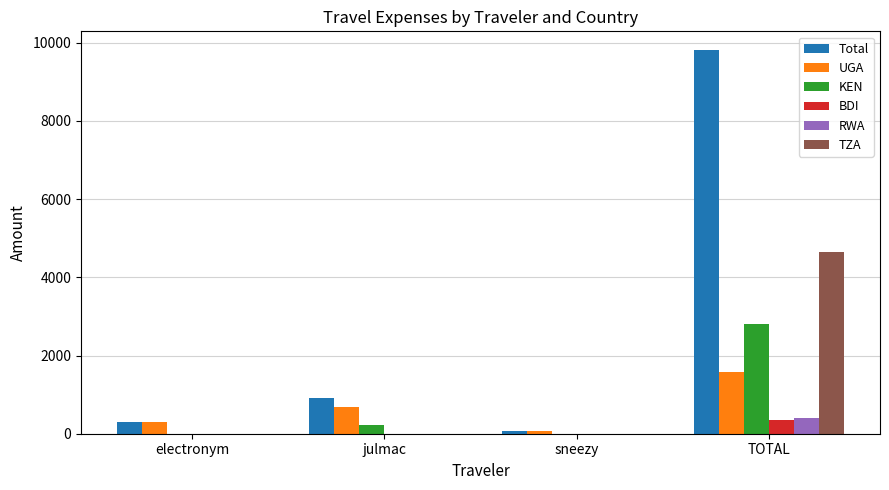

Which series has the widest spread of values?

Total